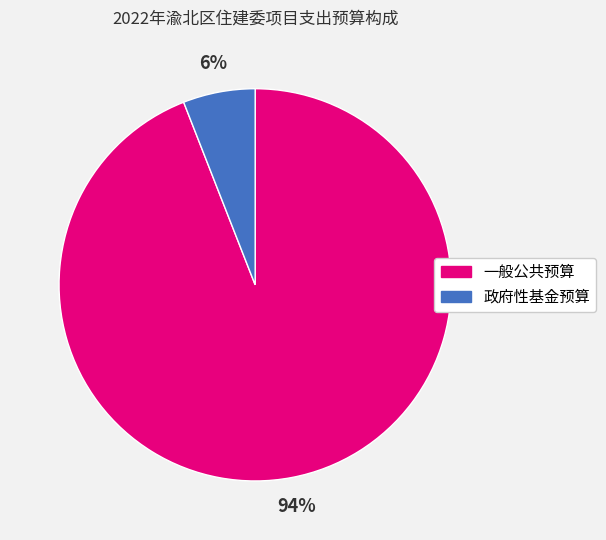

Do 政府性基金预算 and 一般公共预算 together represent more than half of the pie?

Yes